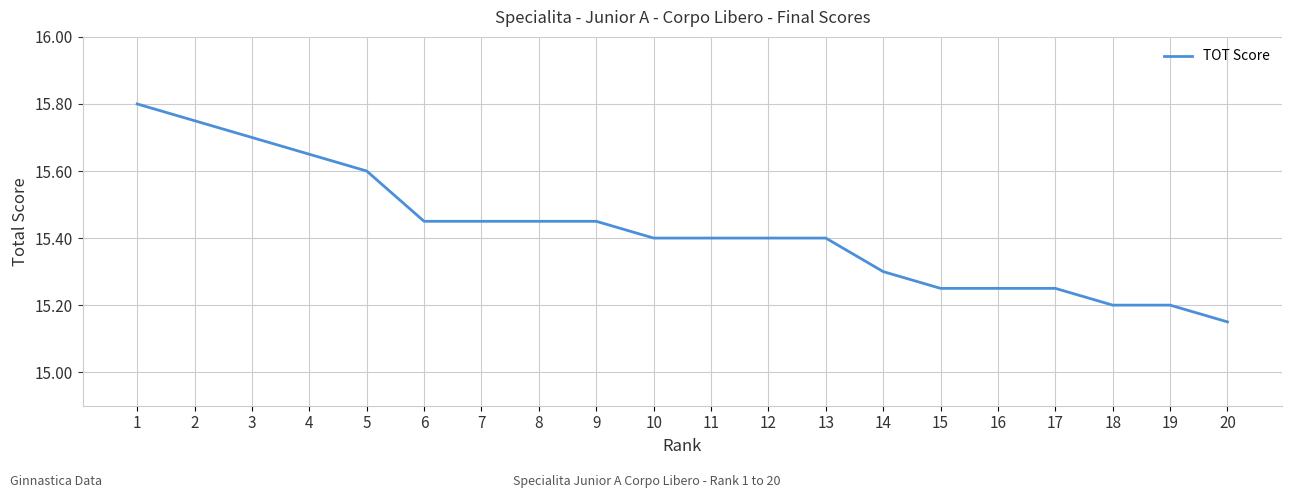

Is this an area chart (filled region under the line)?

No